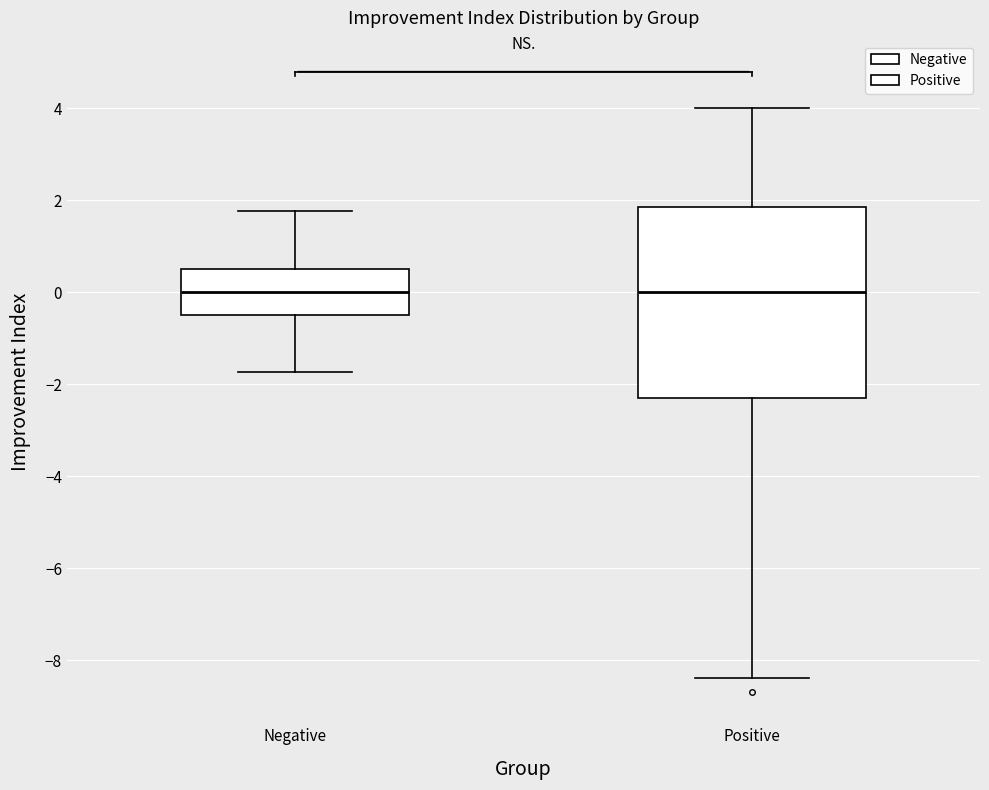

Comparing the boxes themselves (not the whiskers), which one is the tallest?

Positive